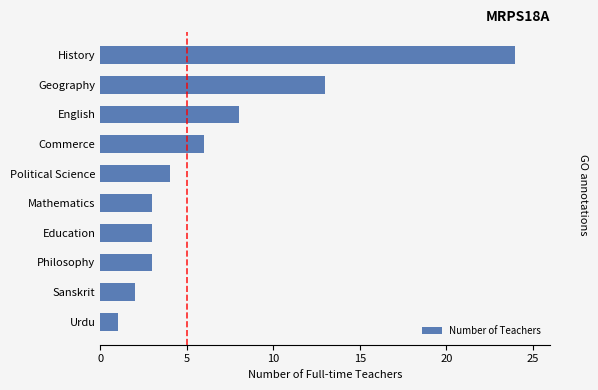

Approximately how many times larger is the value at History compared to Political Science?

6.0